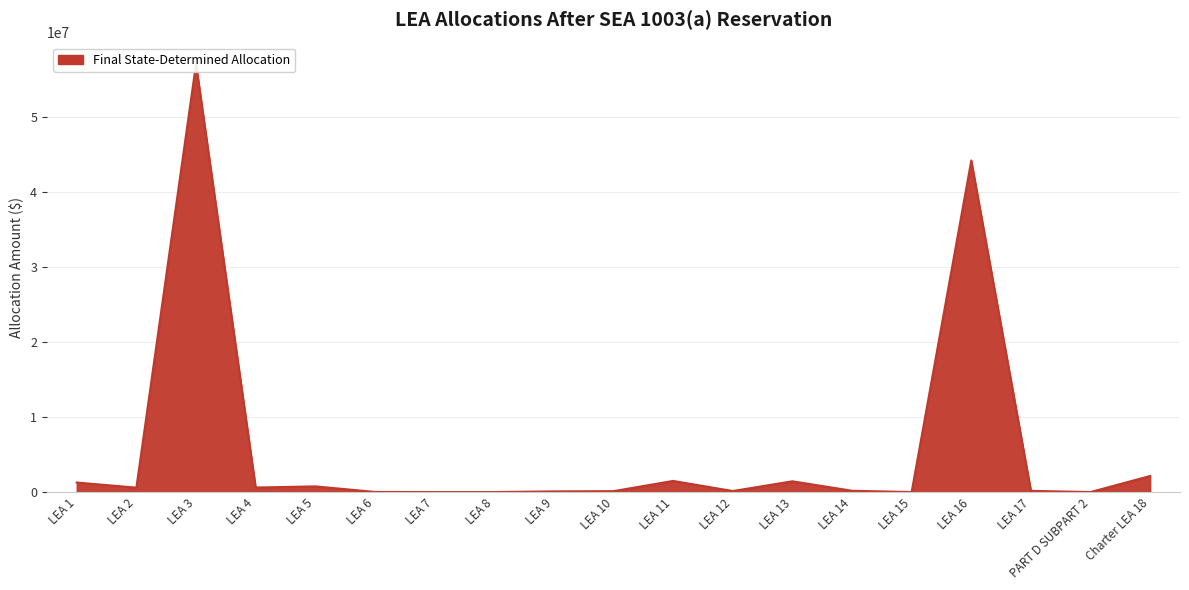

True or false: the data shows 2497121.1 at LEA 11.

False